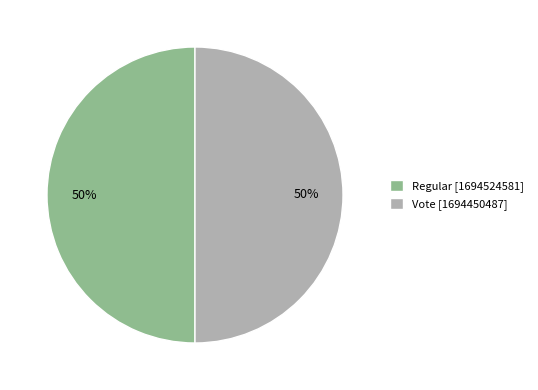

Combined, do Regular and Vote account for over 50%?

Yes